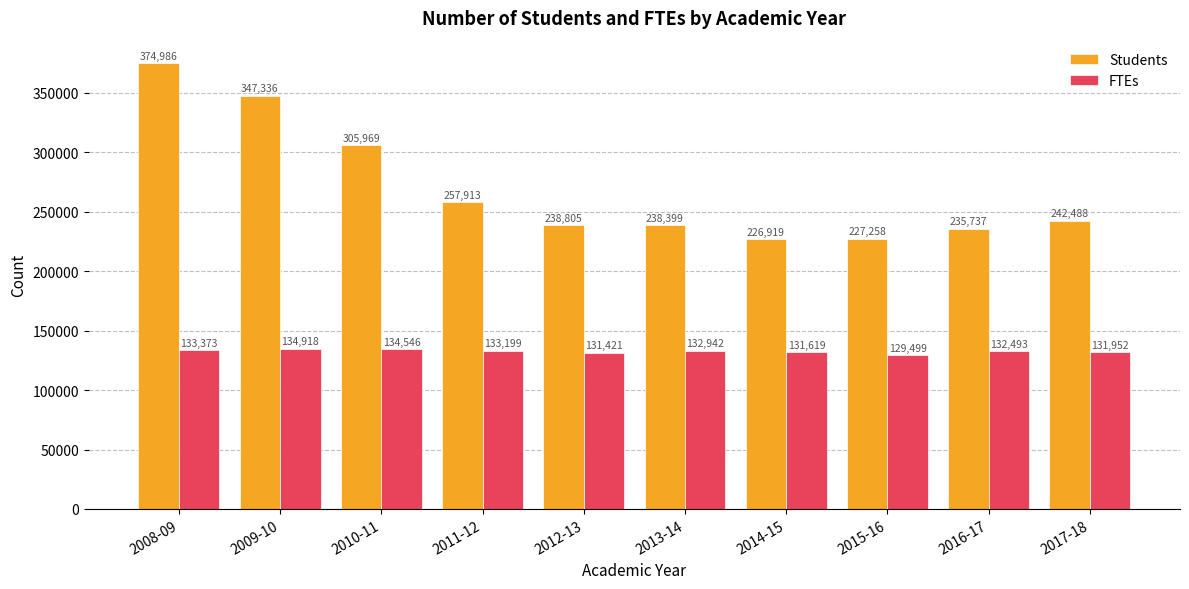

True or false: Students has a value of 238805 at 2012-13.

True